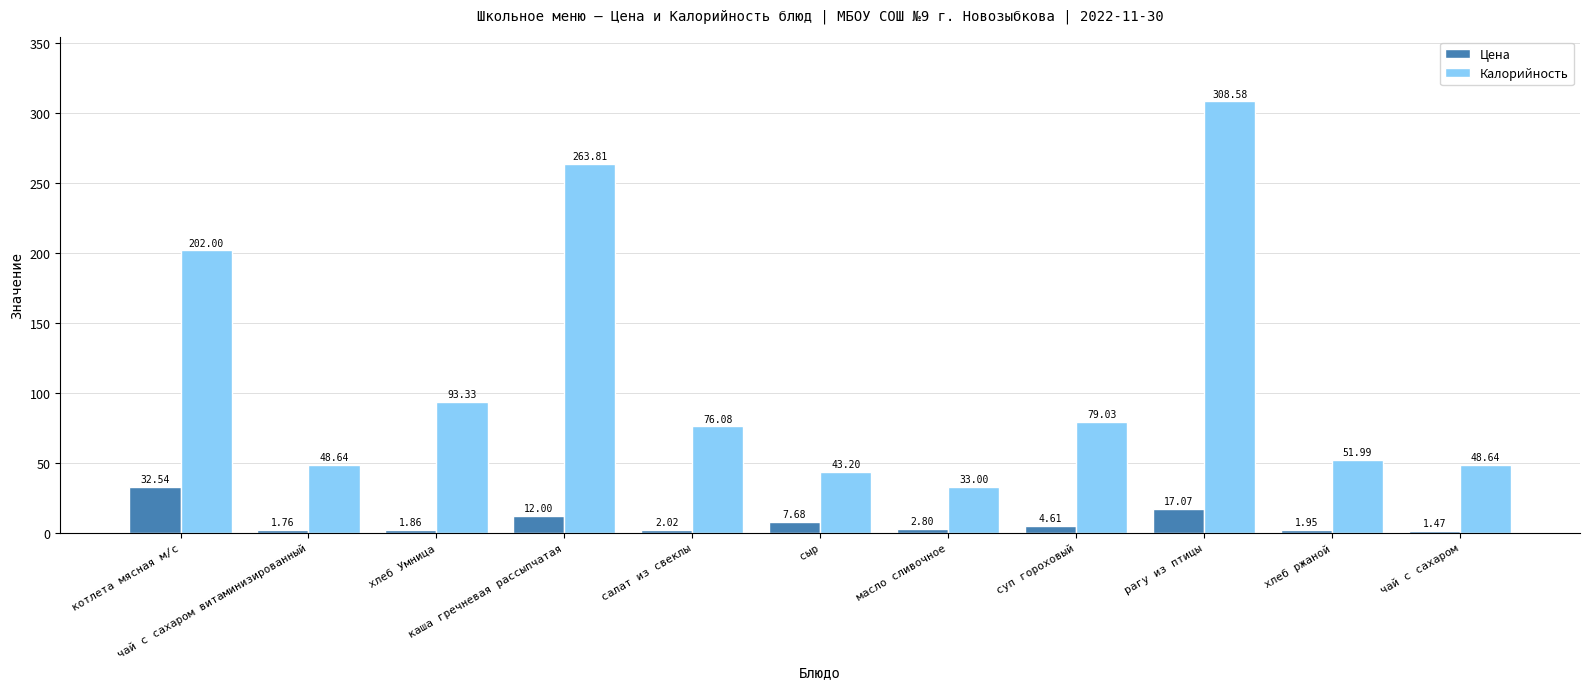

What is the difference between the highest and lowest values at хлеб ржаной?

50.0